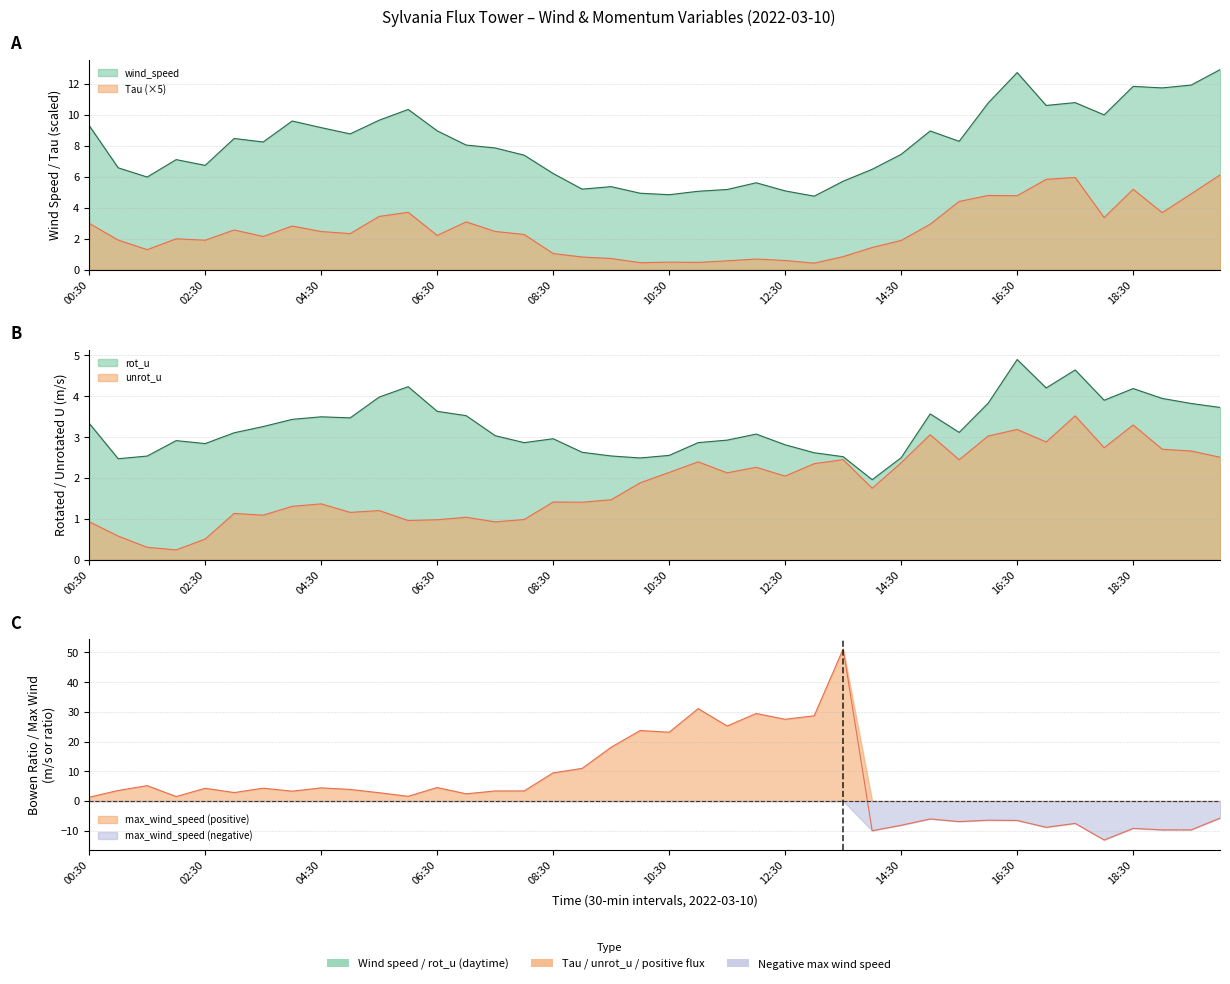

What is the value of the rot_u point at the 8th from the left?

3.4